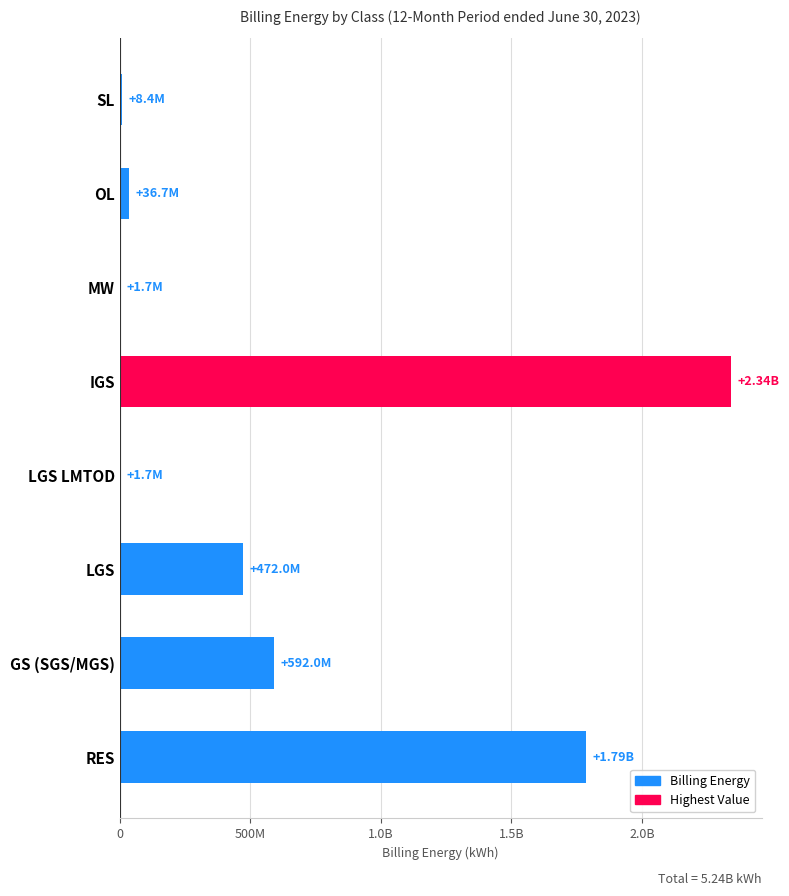

Are the bars horizontal?

Yes